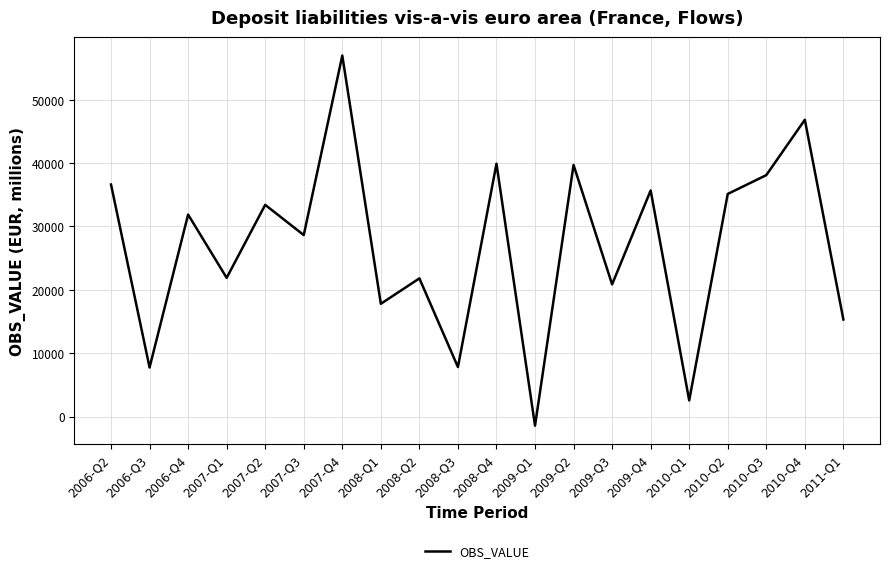

Is this an area chart (filled region under the line)?

No